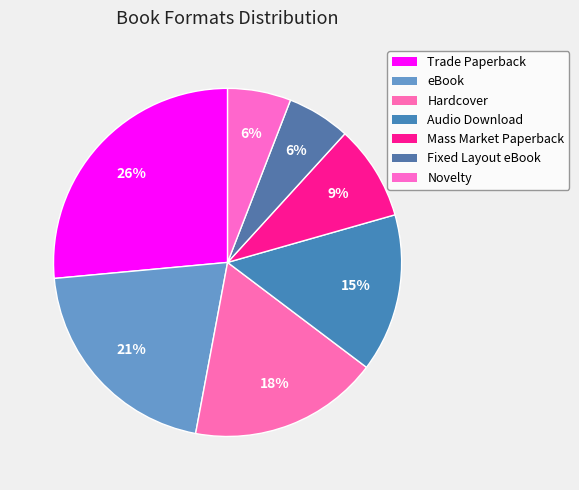

Count the number of slices in the pie.

7